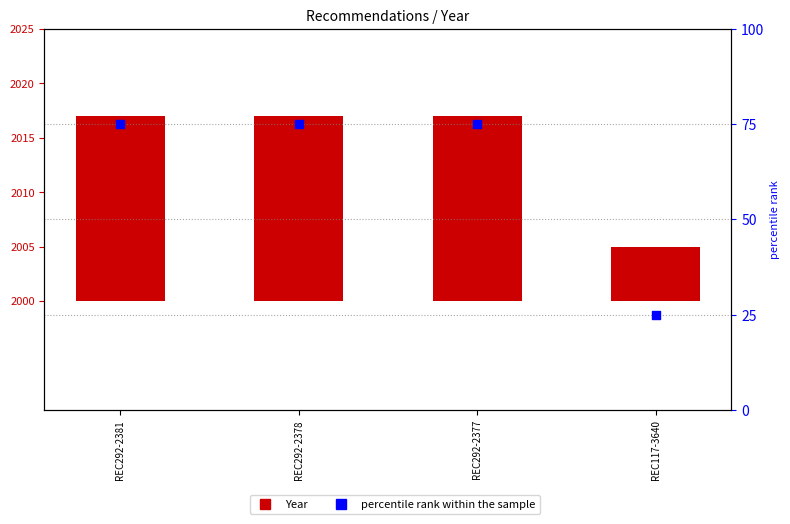

What are all the series names shown in the legend?

Year, percentile rank within the sample